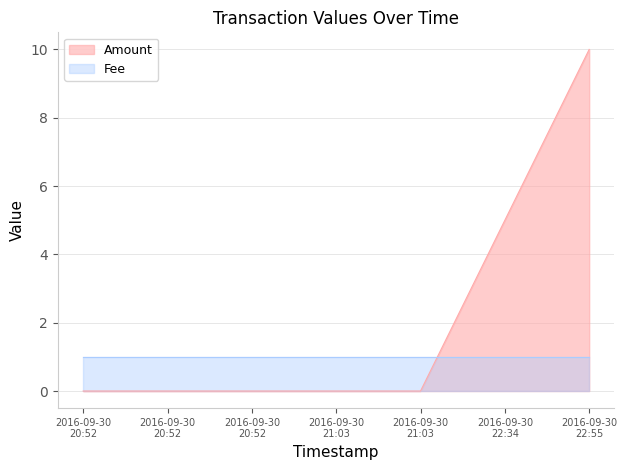

What is the average value?

2